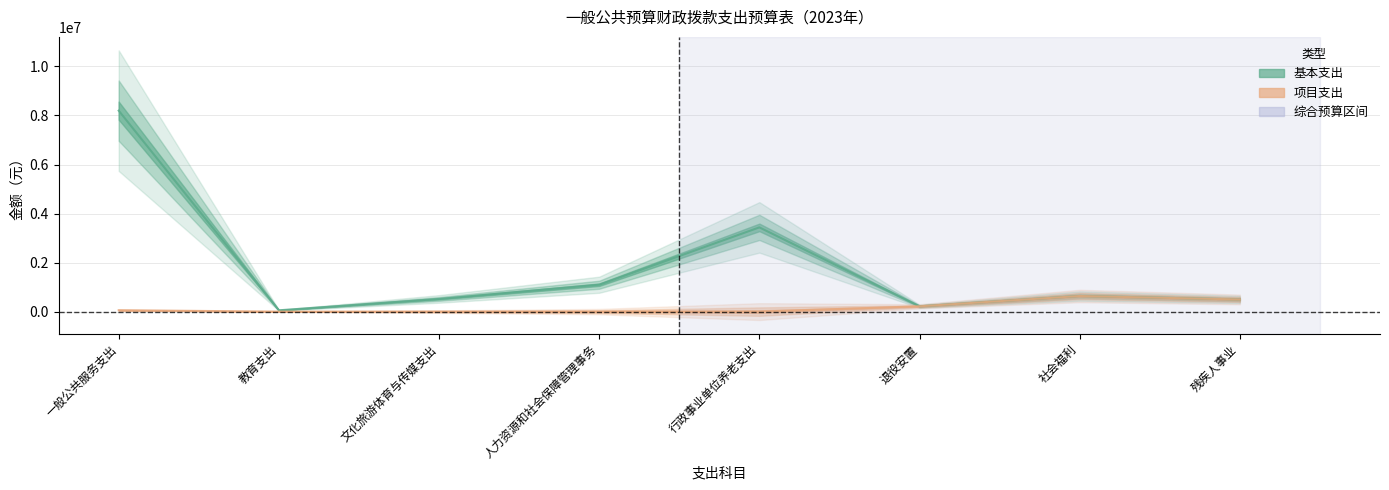

Where is the first local maximum for 基本支出?

行政事业单位养老支出